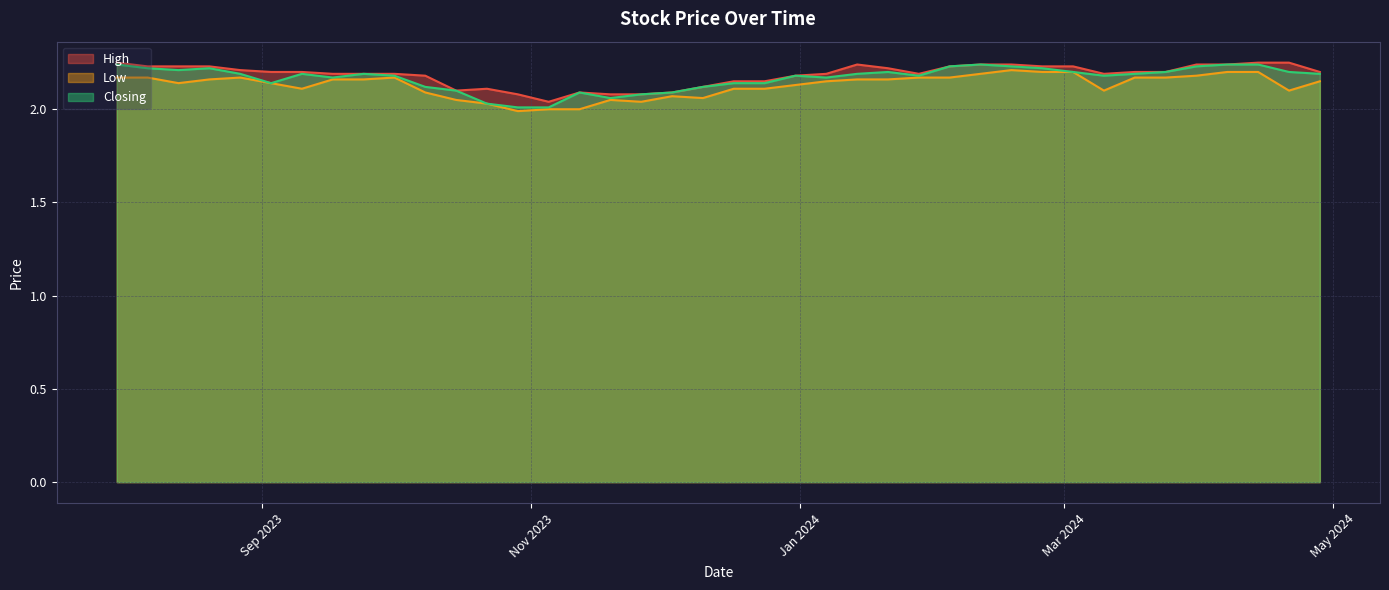

The Closing series shows 1.0 at 29/10/2023. True or false?

False